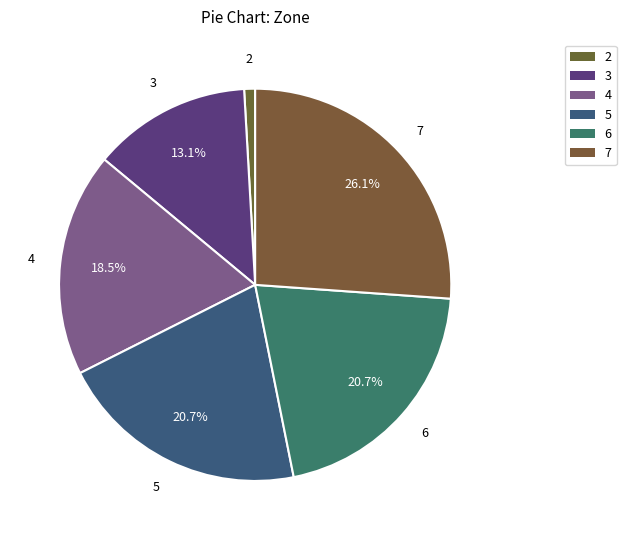

How many segments does this pie chart have?

6